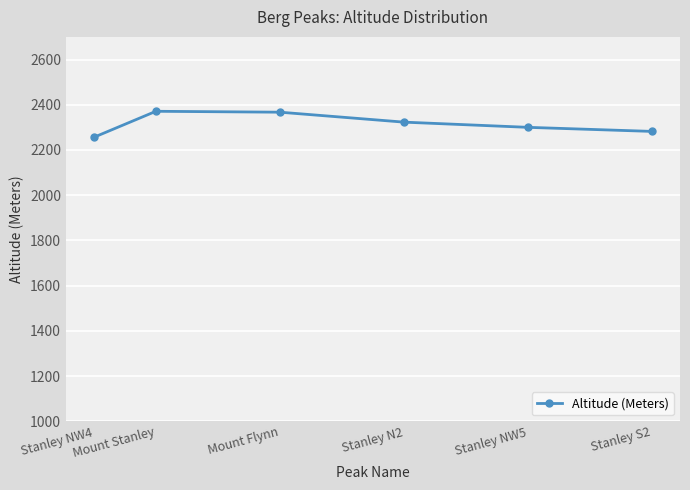

Where is the data nearest to the value 2313?

Stanley N2